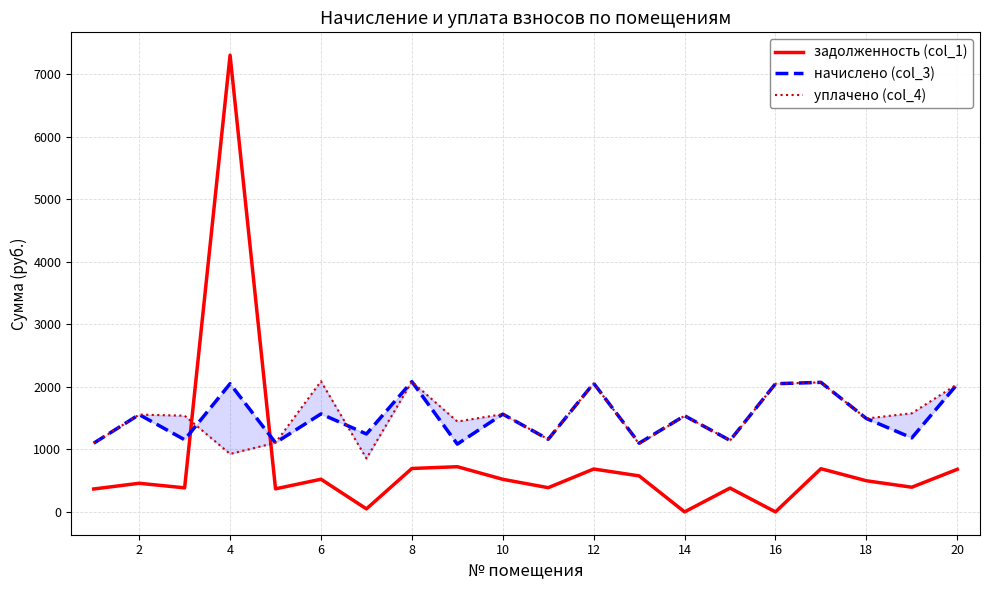

The value of задолженность (col_1) at 12 is 685.8. True or false?

True